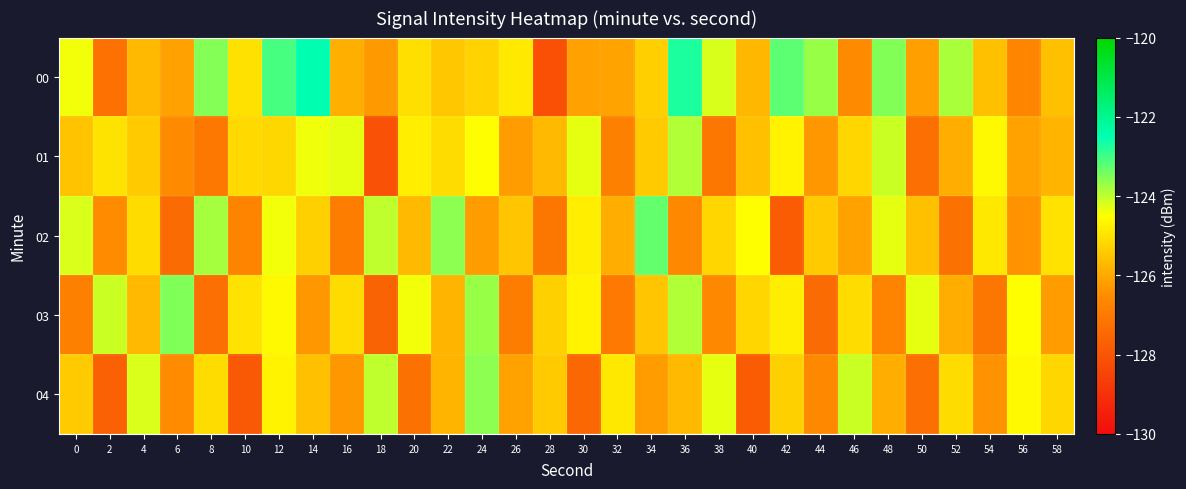

Which series changed the most between 24 and 50?

04